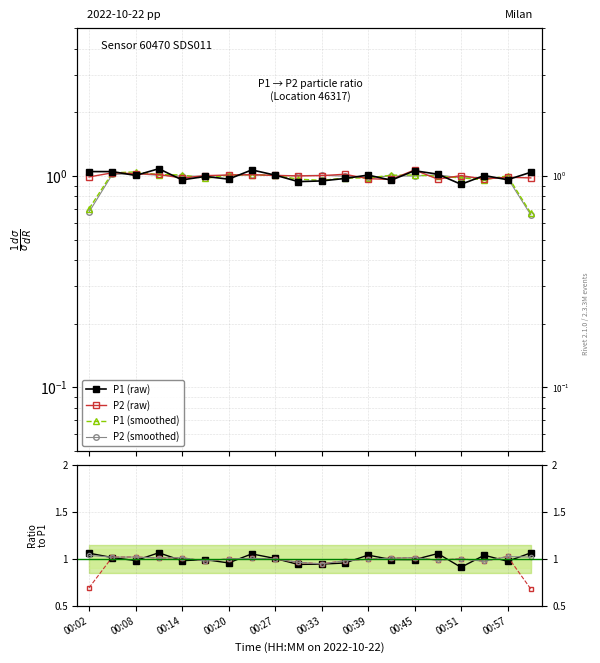

At which label does P1 reach its peak?

00:11